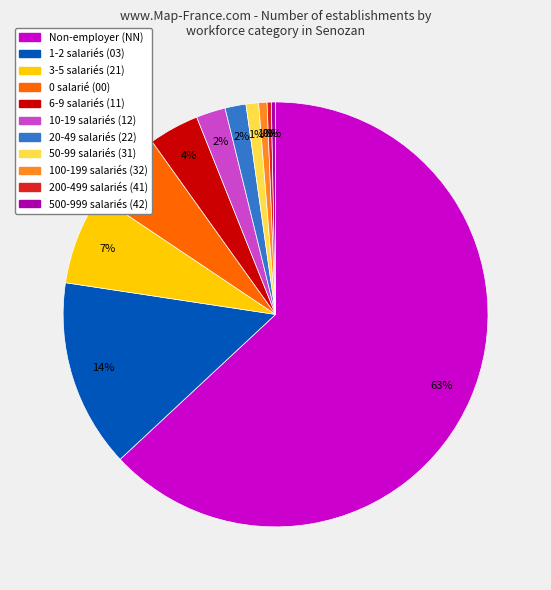

To the nearest percent, what is the difference between the largest and smallest slice percentages?

63%